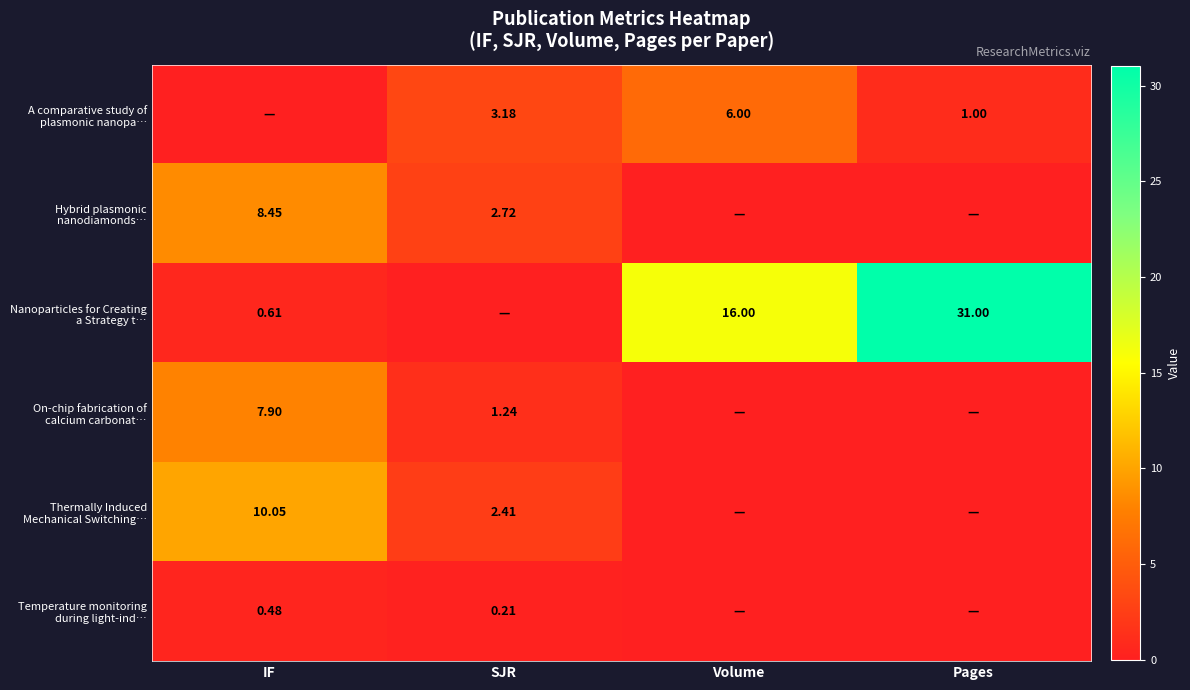

At Pages, list the series in order from smallest to largest.

Hybrid plasmonic nanodiamonds…, On-chip fabrication of calcium carbonat…, Thermally Induced Mechanical Switching…, Temperature monitoring during light-ind…, A comparative study of plasmonic nanopa…, Nanoparticles for Creating a Strategy t…